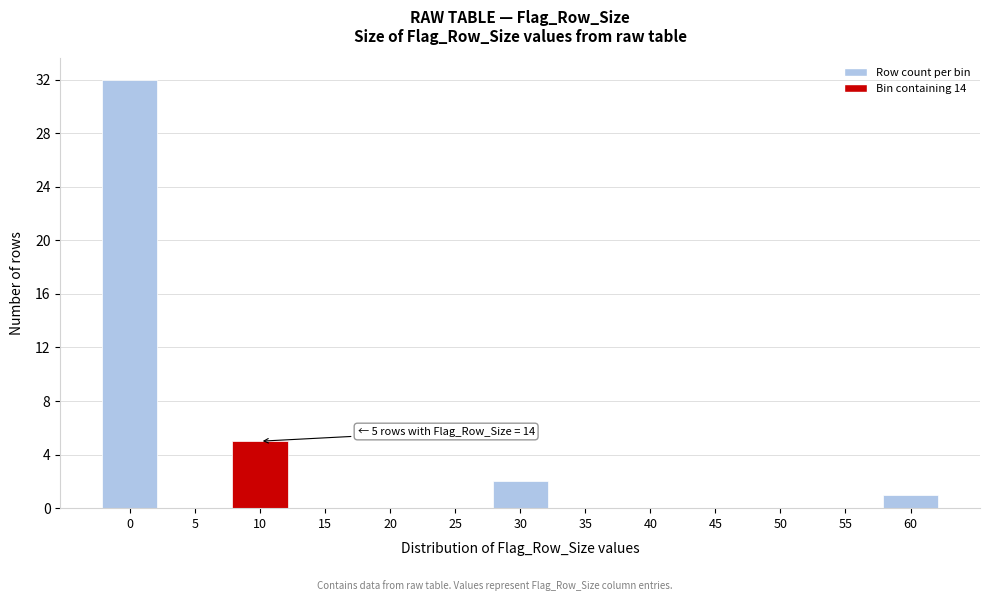

Reading left to right, extract all data points from this chart.

0=32	5=0	10=5	15=0	20=0	25=0	30=2	35=0	40=0	45=0	50=0	55=0	60=1